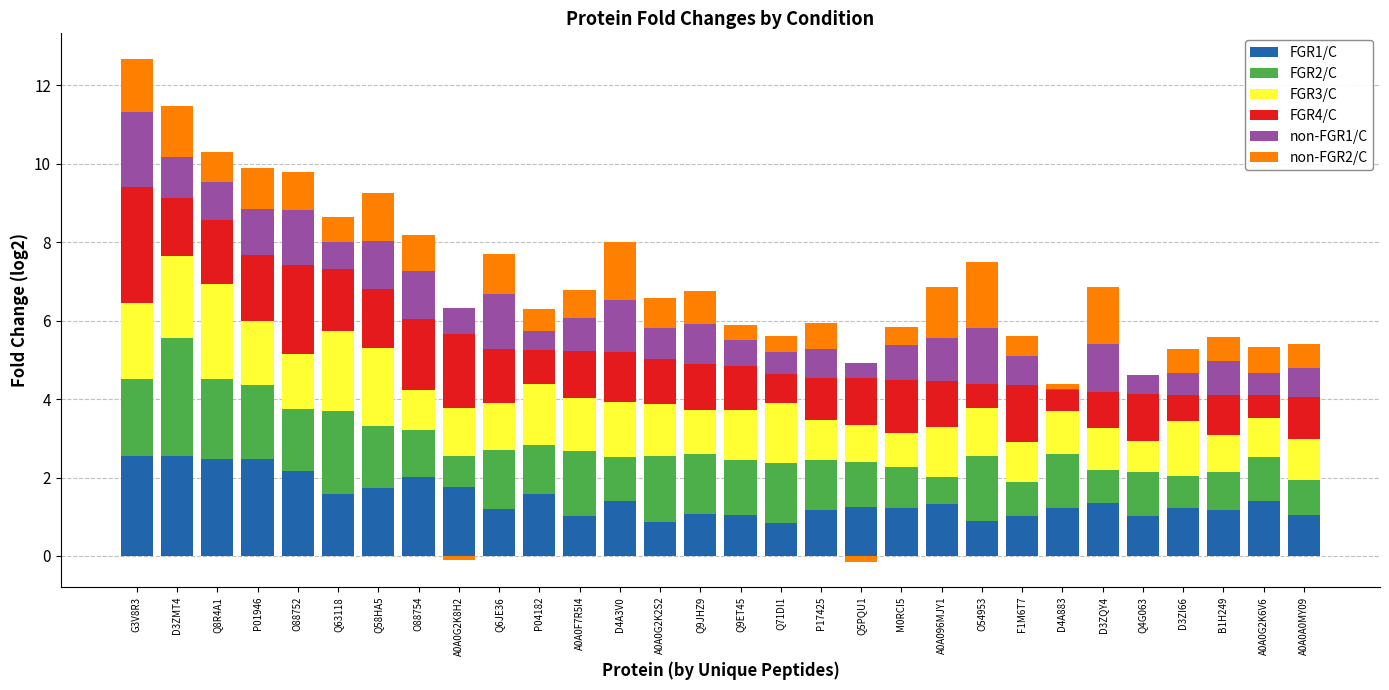

What is the total value across all series at G3V8R3?

12.7